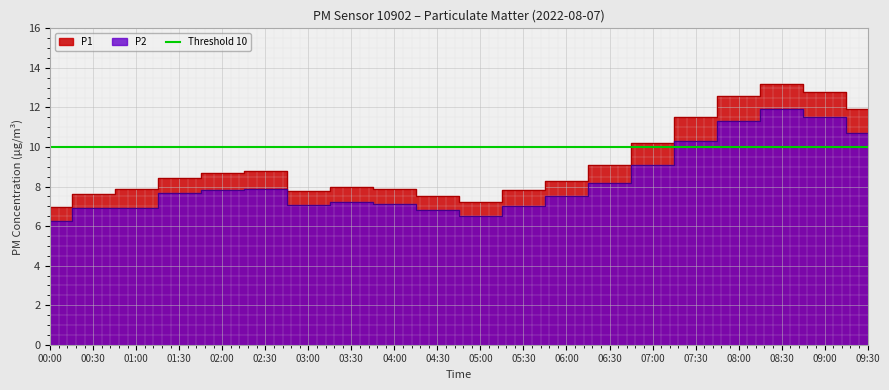

True or false: P2 has more than 1 points higher than both neighbors.

True